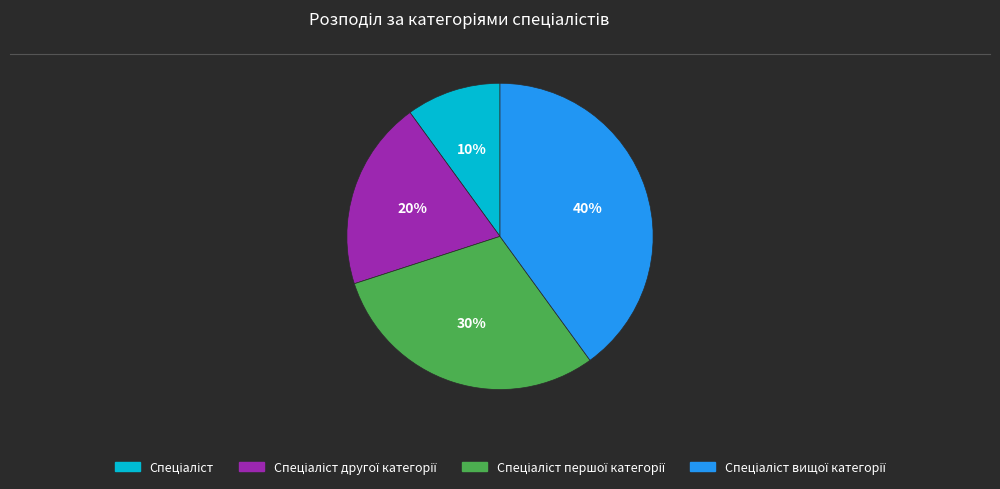

To the nearest percent, what is the average slice percentage?

25%